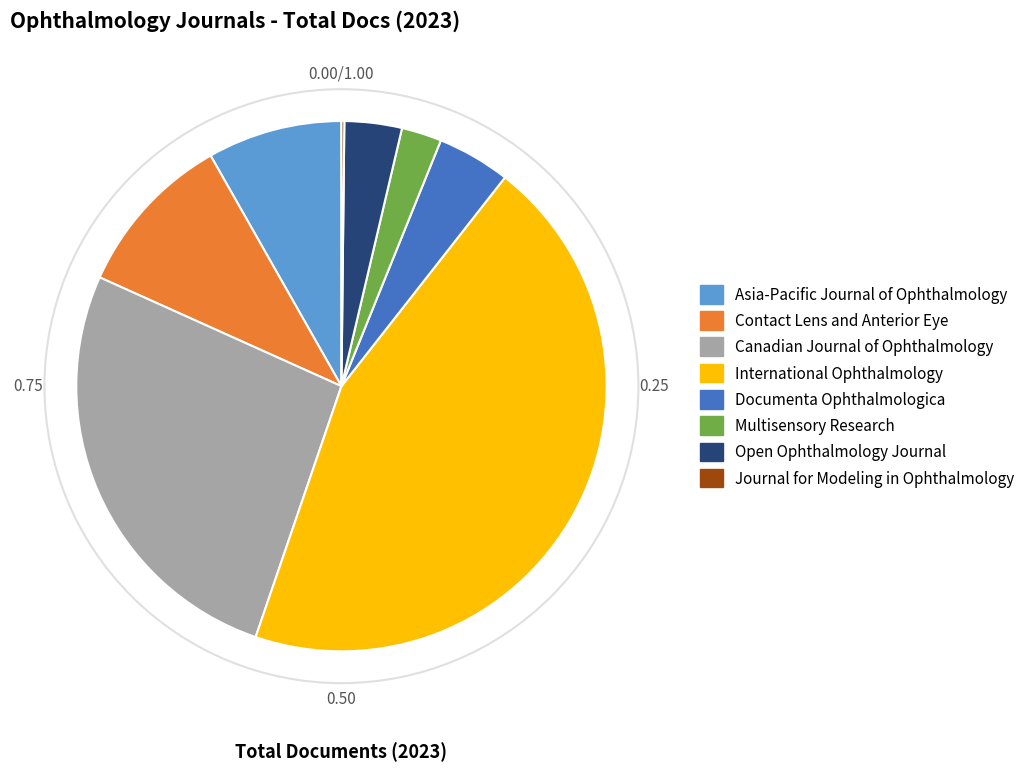

Is the sum of International Ophthalmology and Multisensory Research greater than half?

No